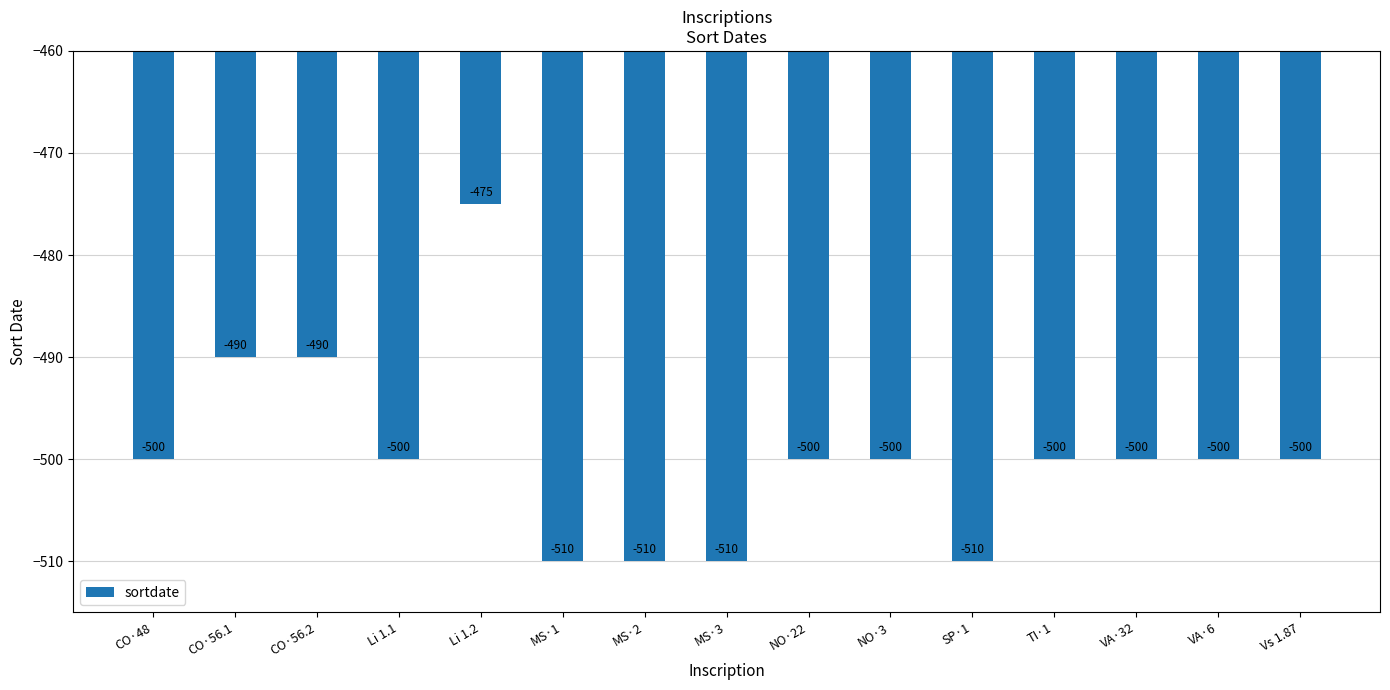

What position from the right is VA·6?

2